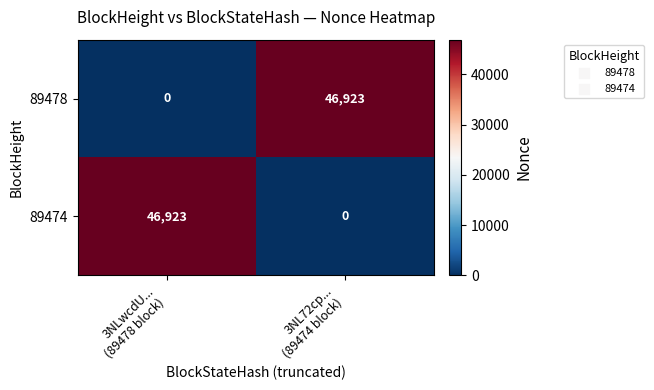

What is the difference between the highest and lowest values at 3NL72cp...
(89474 block)?

46923